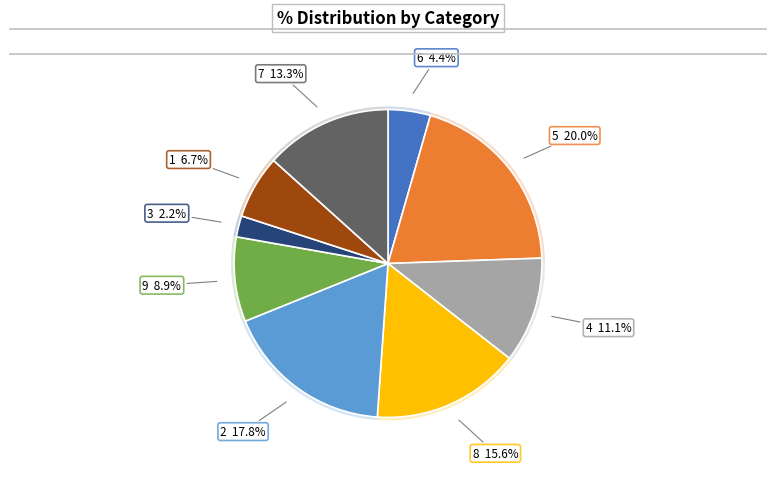

Is there any slice that represents more than half of the pie?

No